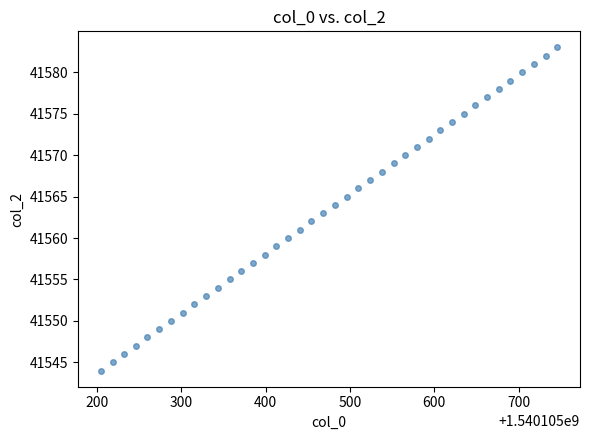

What is the range of Y values (max minus min)?

39